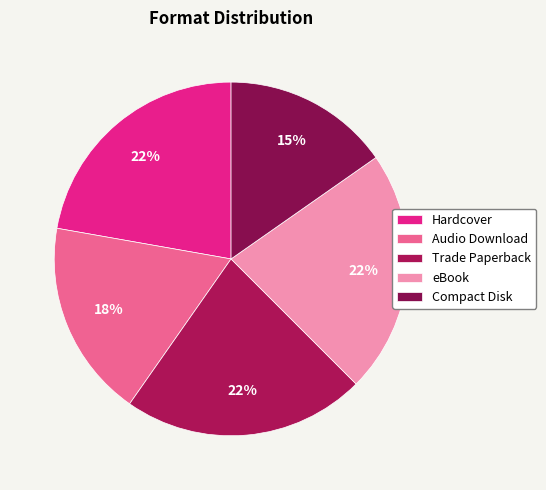

What is the ratio of the value at Compact Disk to the value at Trade Paperback?

0.7